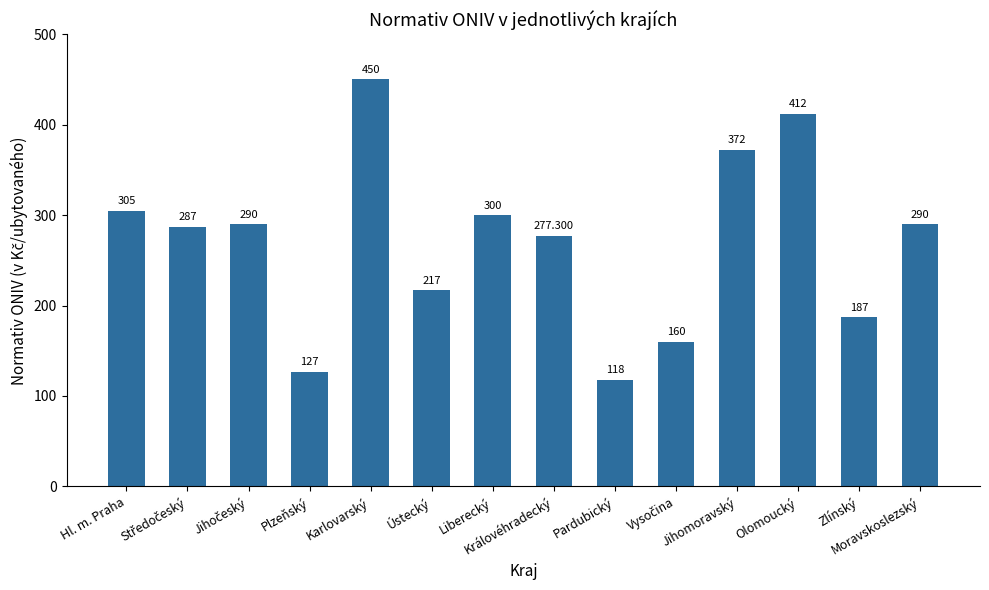

How many categories are shown in the chart?

14